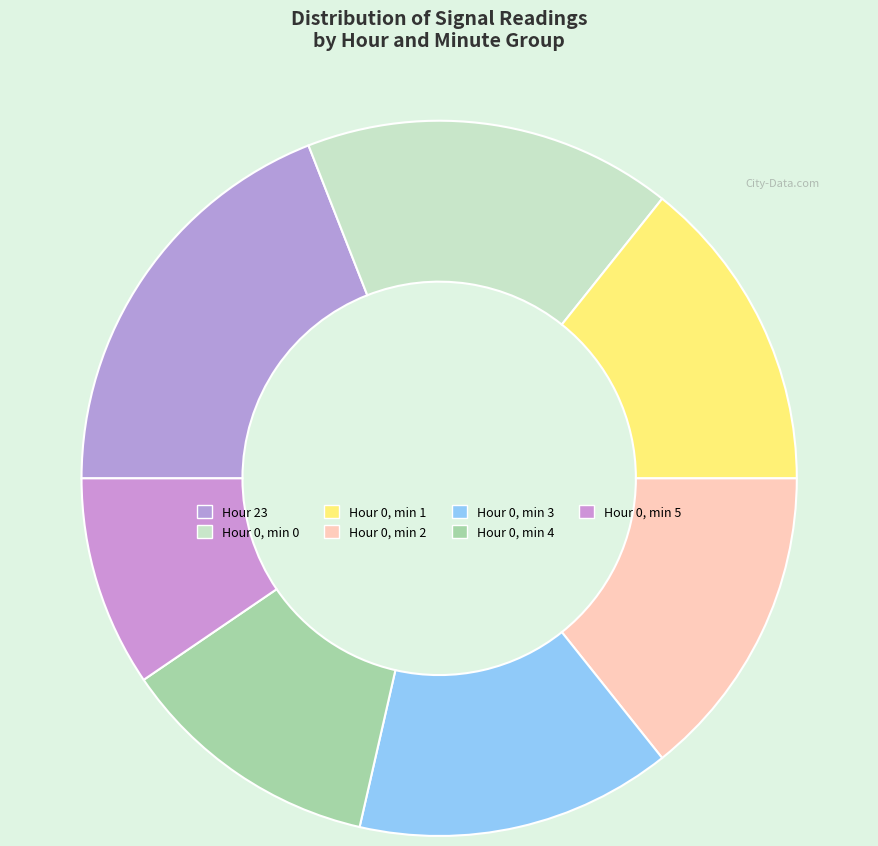

What is the smallest slice in the pie chart?

Hour 0, min 5